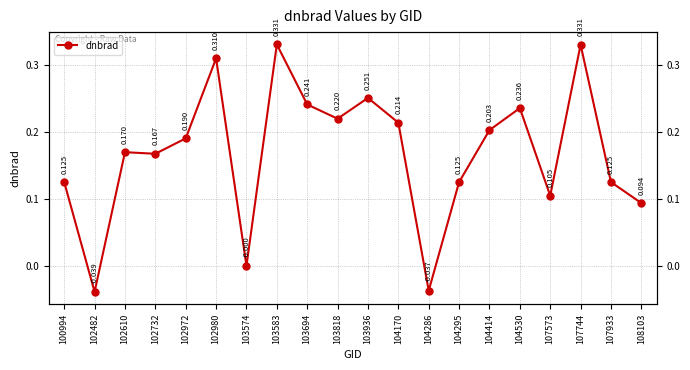

How many points are higher than both their immediate neighbors (excluding endpoints)?

6